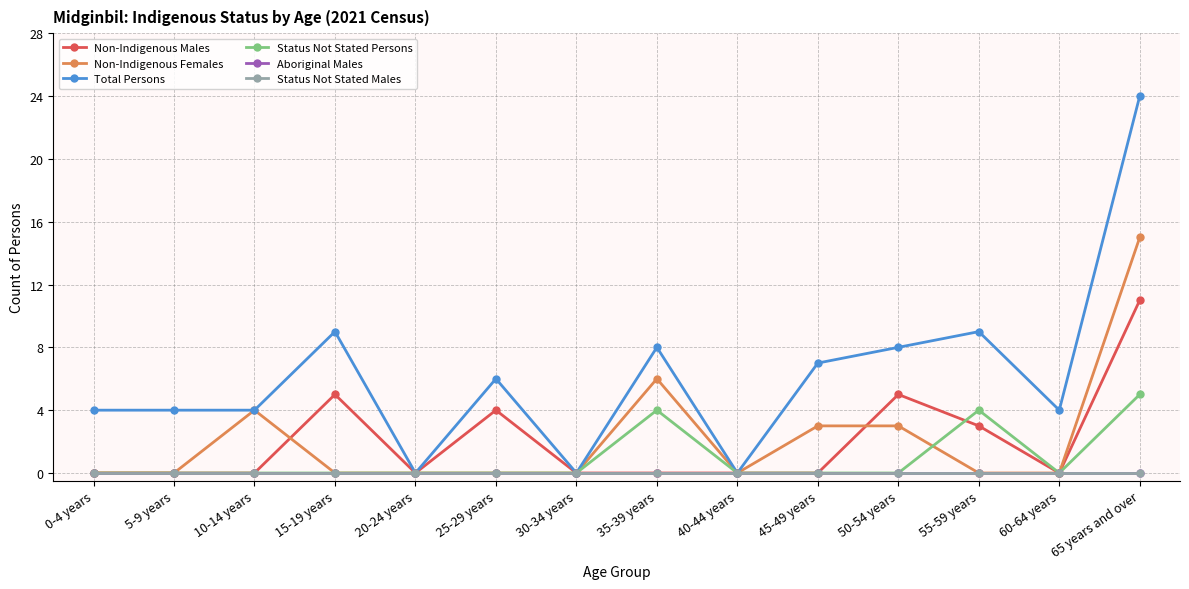

What value does the Non-Indigenous Males series have at 50-54 years?

5